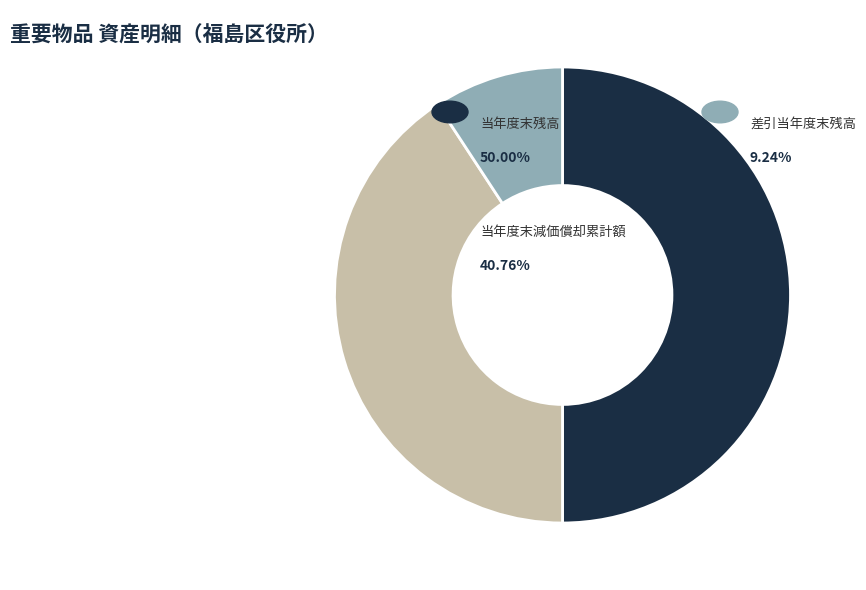

Count the number of slices in the pie.

3